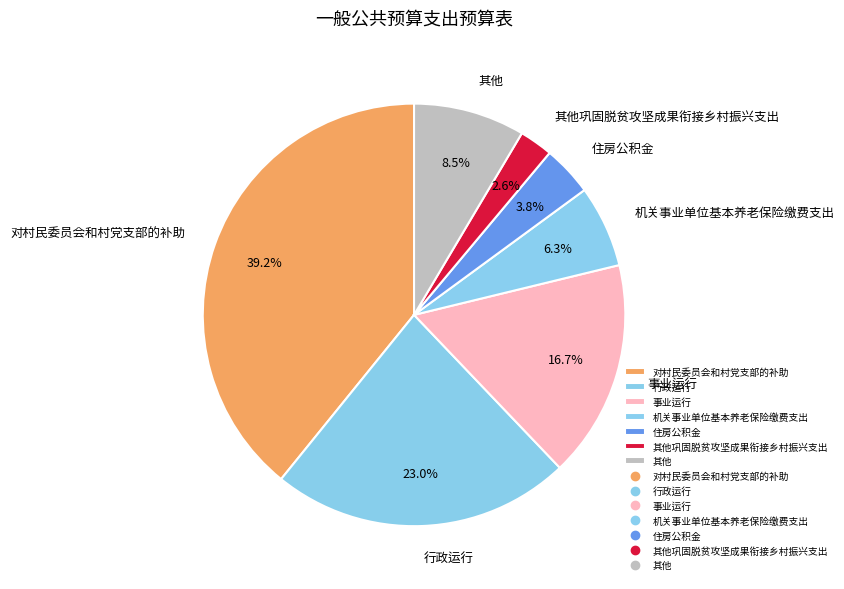

To the nearest percent, what is the difference between the largest and smallest slice percentages?

37%